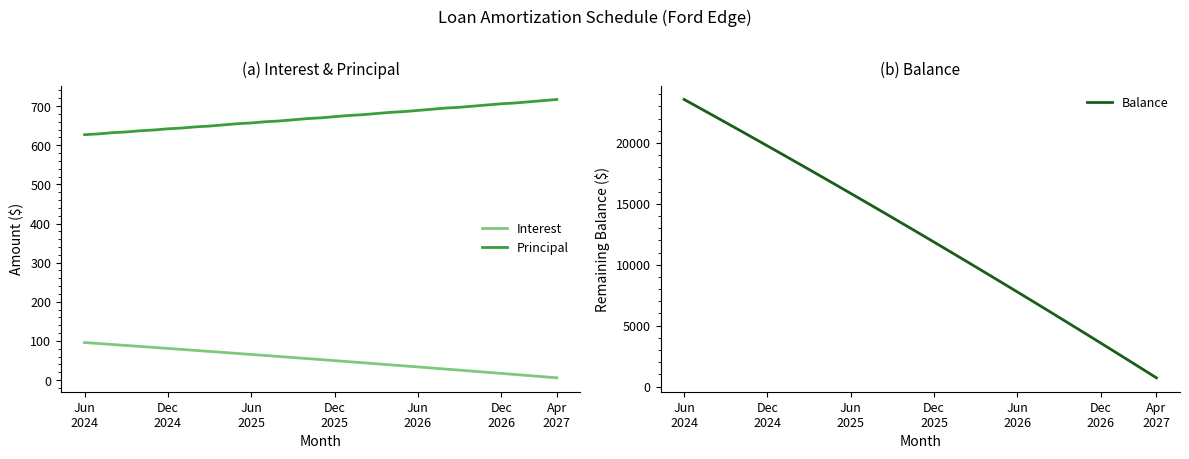

True or false: Principal and Interest cross at least once.

False